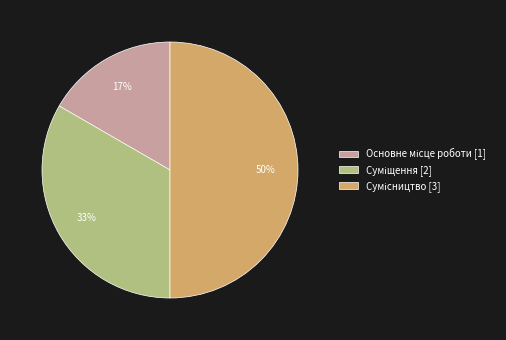

To the nearest percent, what is the difference between the largest and smallest slice percentages?

33%